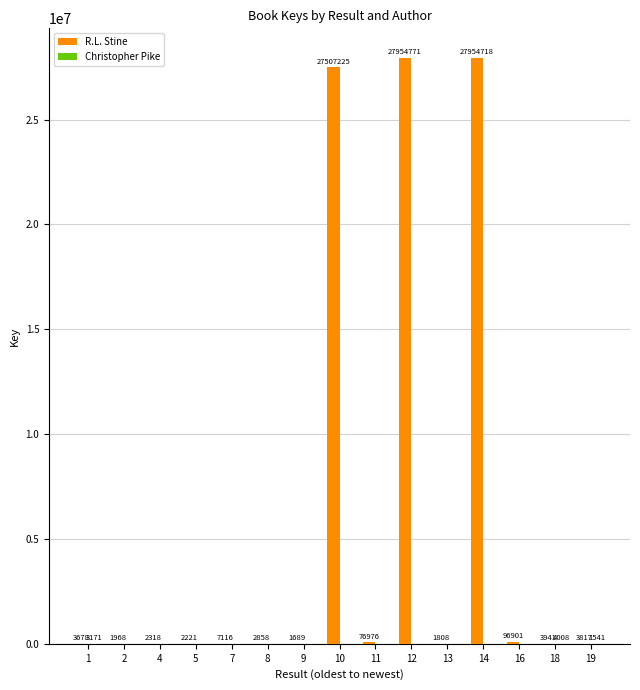

Between 7 and 10, which series saw the biggest shift?

R.L. Stine